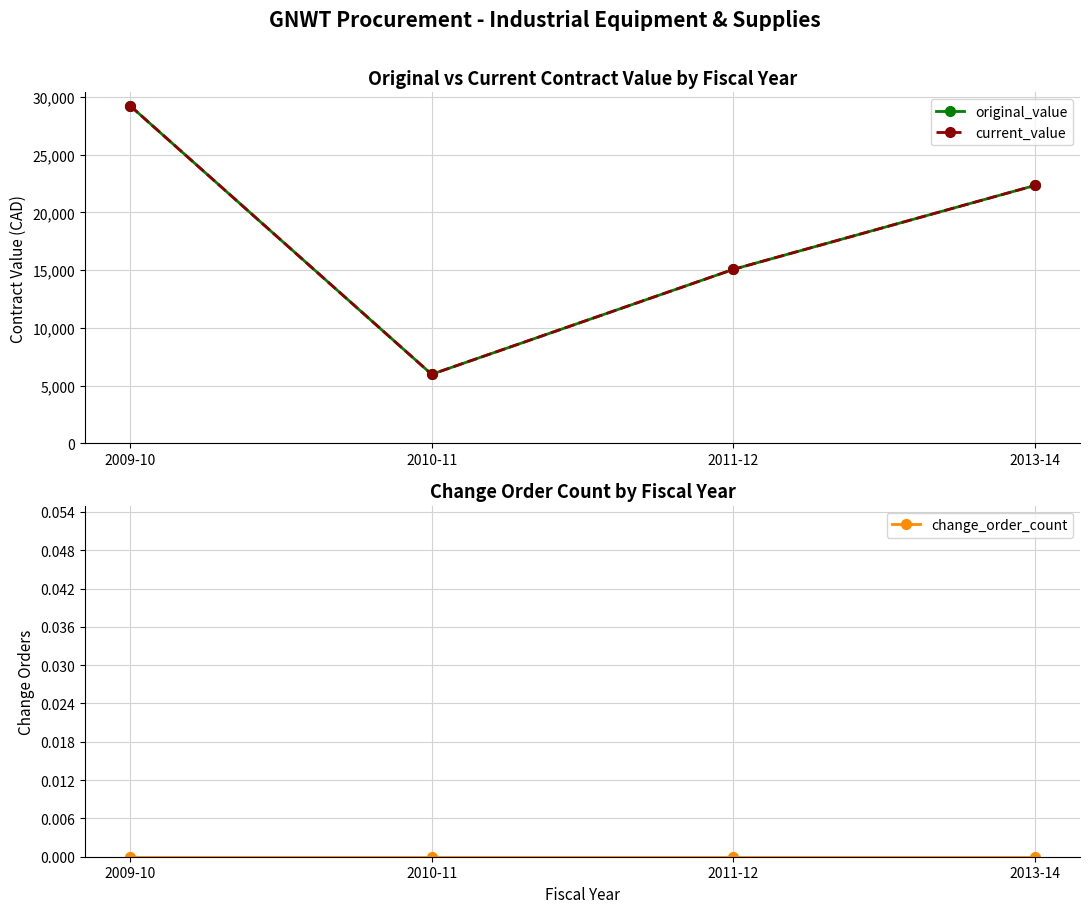

Reading left to right, what are all the values shown in this chart?

original_value: 29241.0	5990.0	15073.2	22337.5
current_value: 29241.0	5990.0	15073.2	22337.5
change_order_count: 0.0	0.0	0.0	0.0